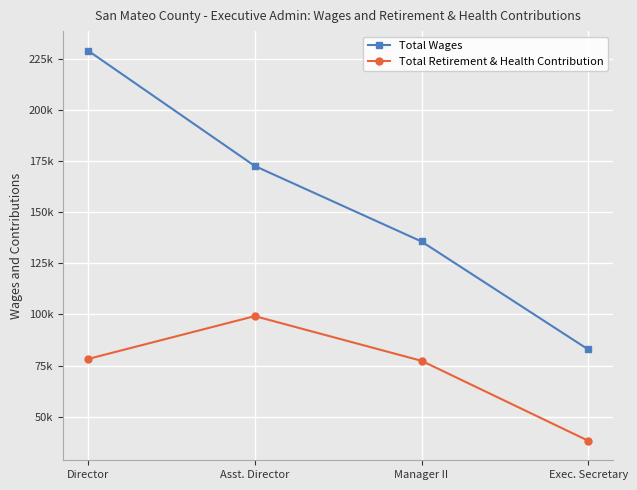

True or false: Total Wages and Total Retirement & Health Contribution intersect in this chart.

False